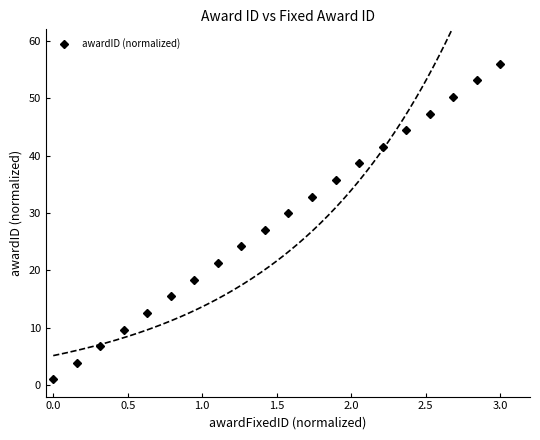

What is the maximum value for awardID (normalized)?

56.0